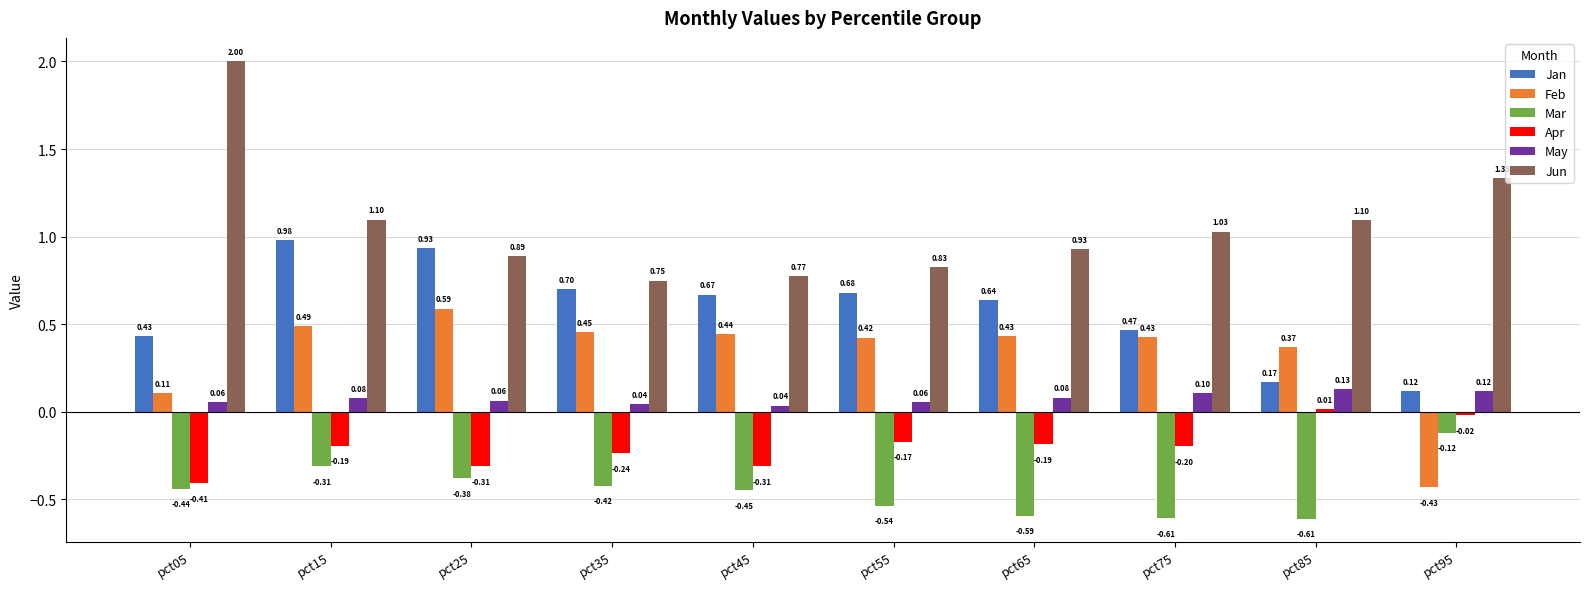

At how many categories does at least one series exceed 1?

5